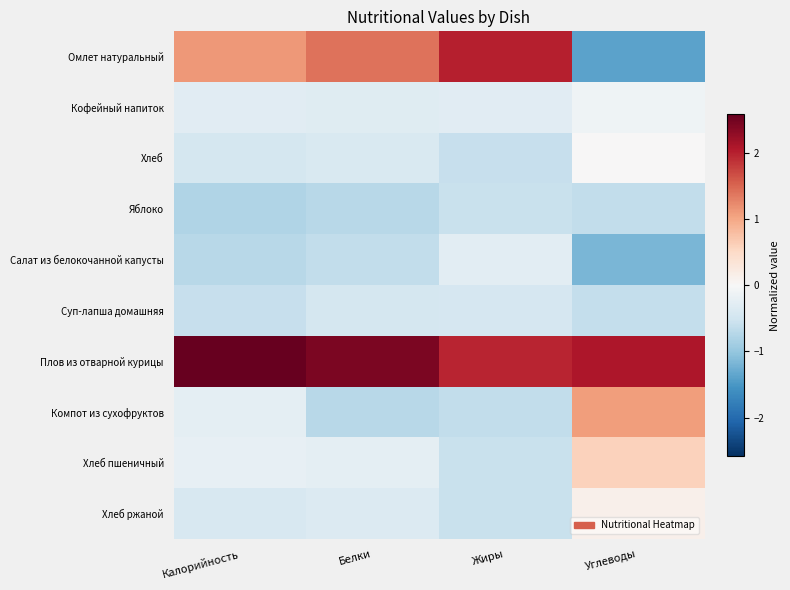

Rank the series by their maximum value, from lowest to highest.

Яблоко, Суп-лапша домашняя, Салат из белокочанной капусты, Кофейный напиток, Хлеб, Хлеб ржаной, Хлеб пшеничный, Компот из сухофруктов, Омлет натуральный, Плов из отварной курицы